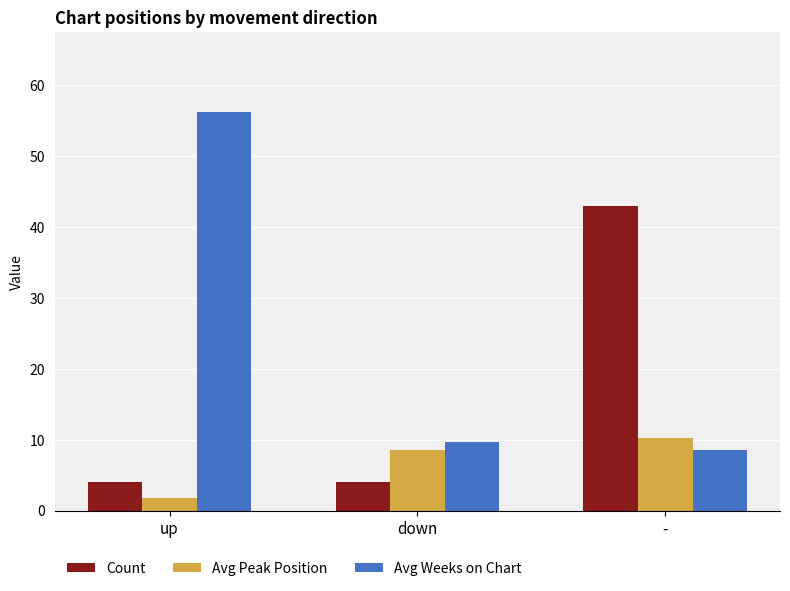

What is the spread (max minus min) of values at up?

54.5